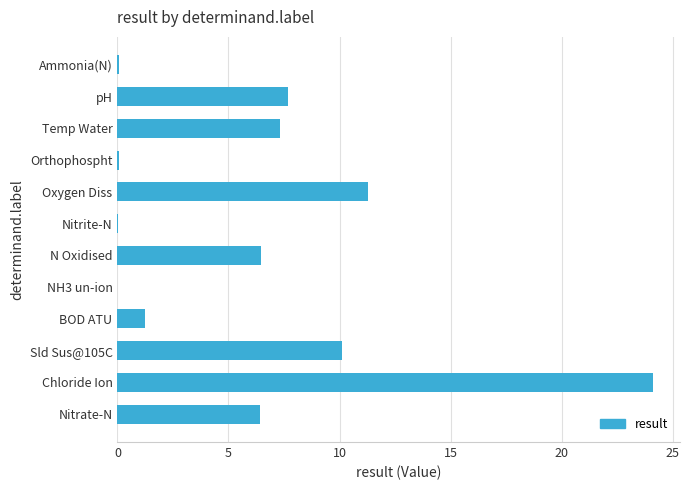

Which category has the highest value across all series?

Chloride Ion